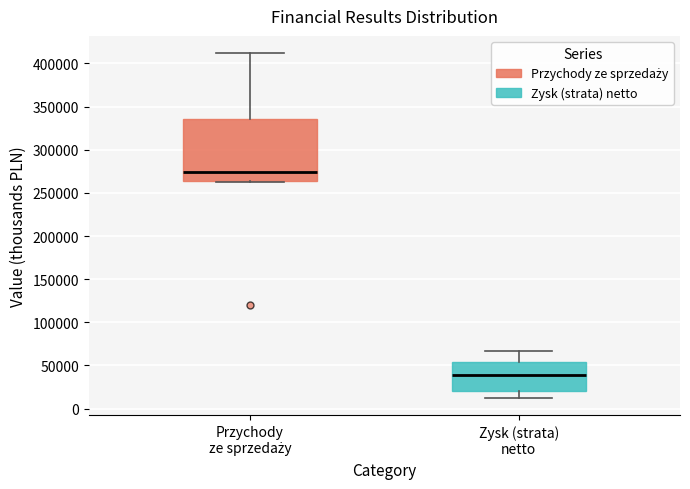

Which box is the tallest, from its lower edge to its upper edge?

Przychody ze sprzedaży